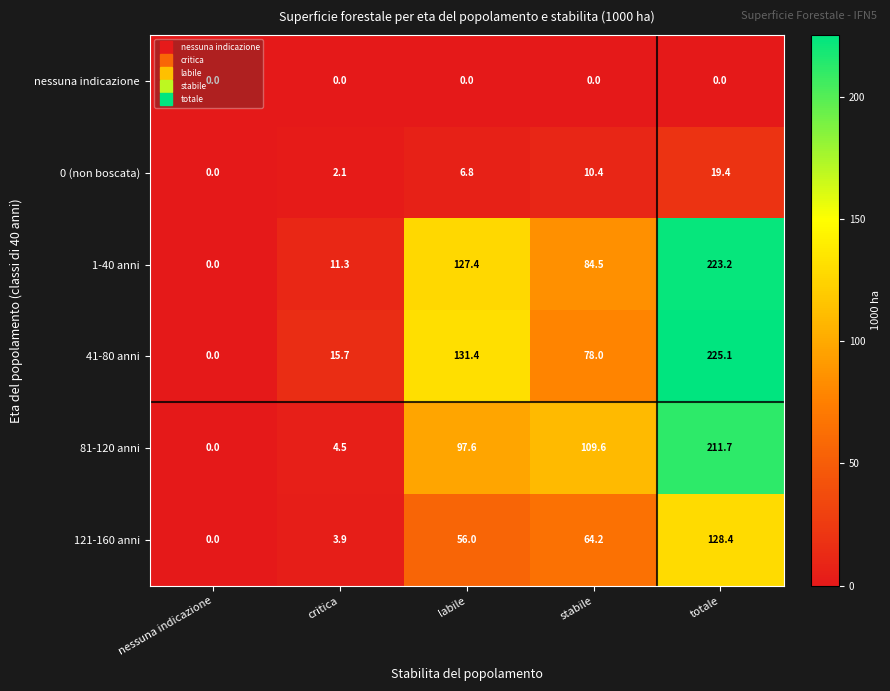

What is the sum of the 41-80 anni values at labile and critica?

147.1